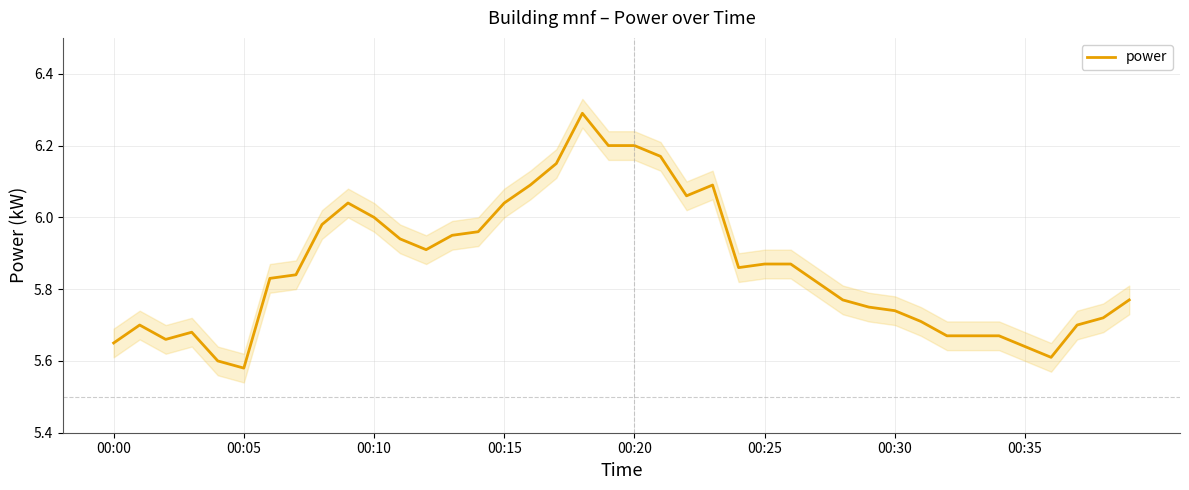

True or false: the data shows 8.7 at 19.

False